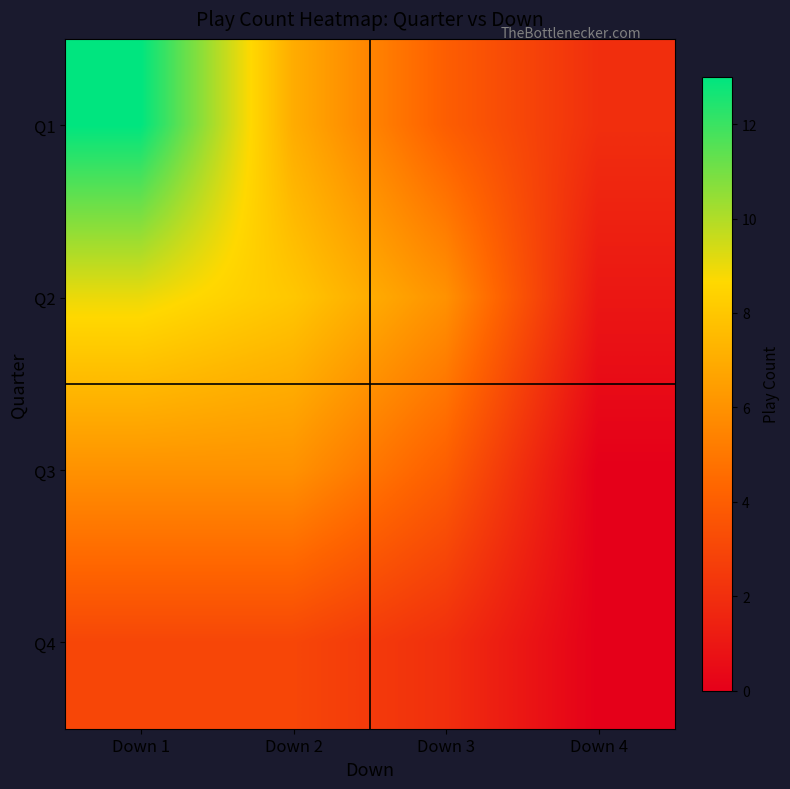

At Down 1, list the series in order from largest to smallest.

Q1, Q2, Q3, Q4